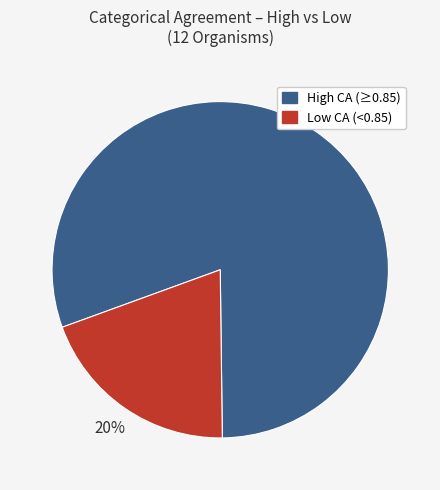

Is there any slice that represents more than half of the pie?

Yes